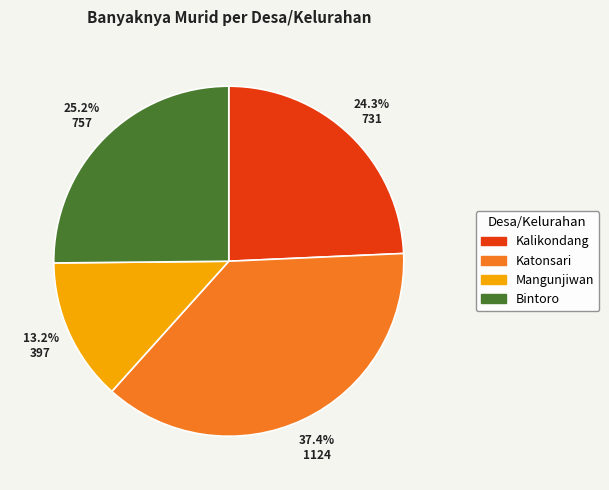

What percentage is the Mangunjiwan slice, to the nearest percent?

13%